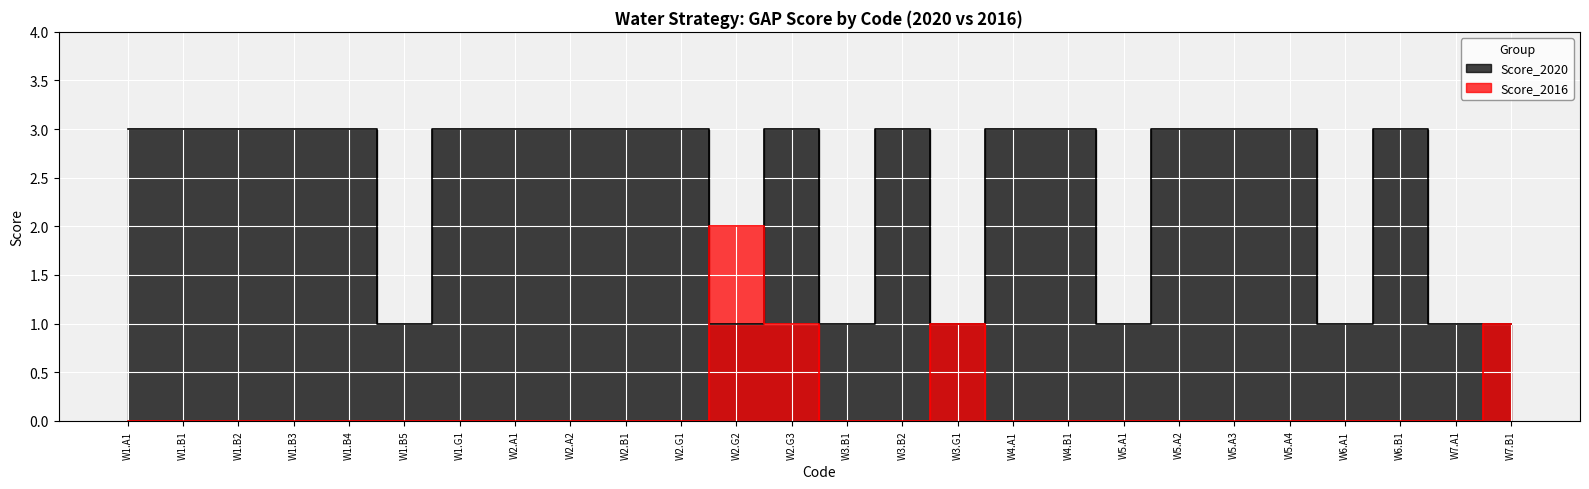

Rank the series at W4.A1 from highest to lowest value.

Score_2020, Score_2016